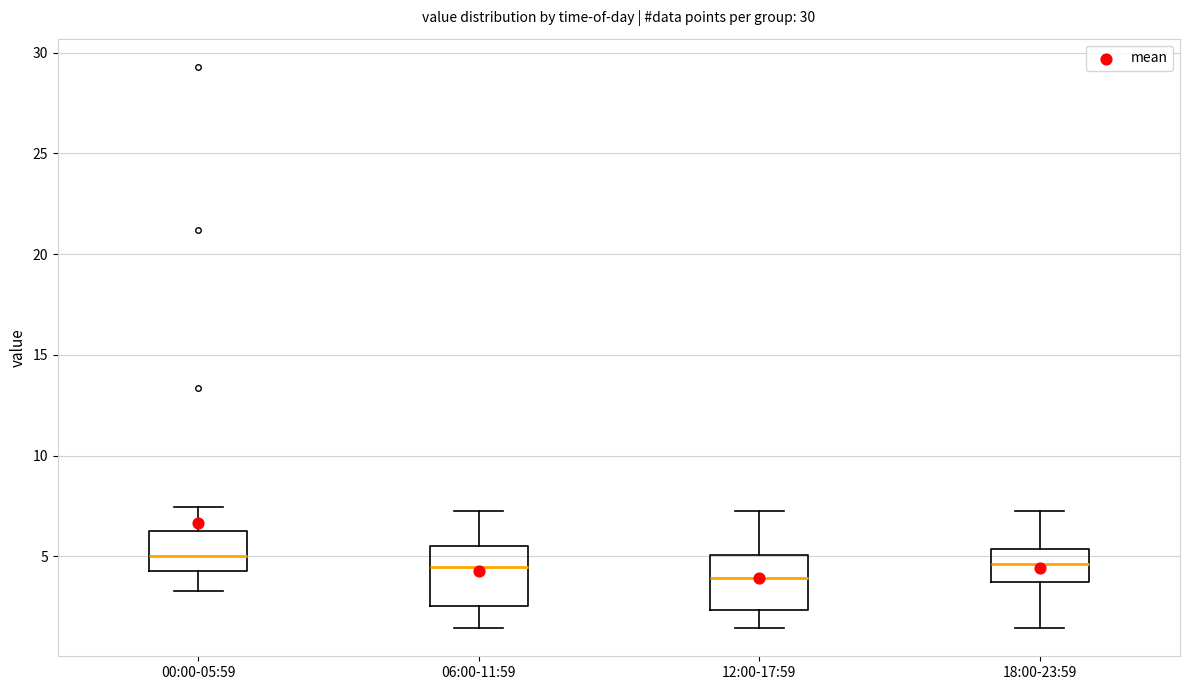

Which box has the lowest median line?

12:00-17:59